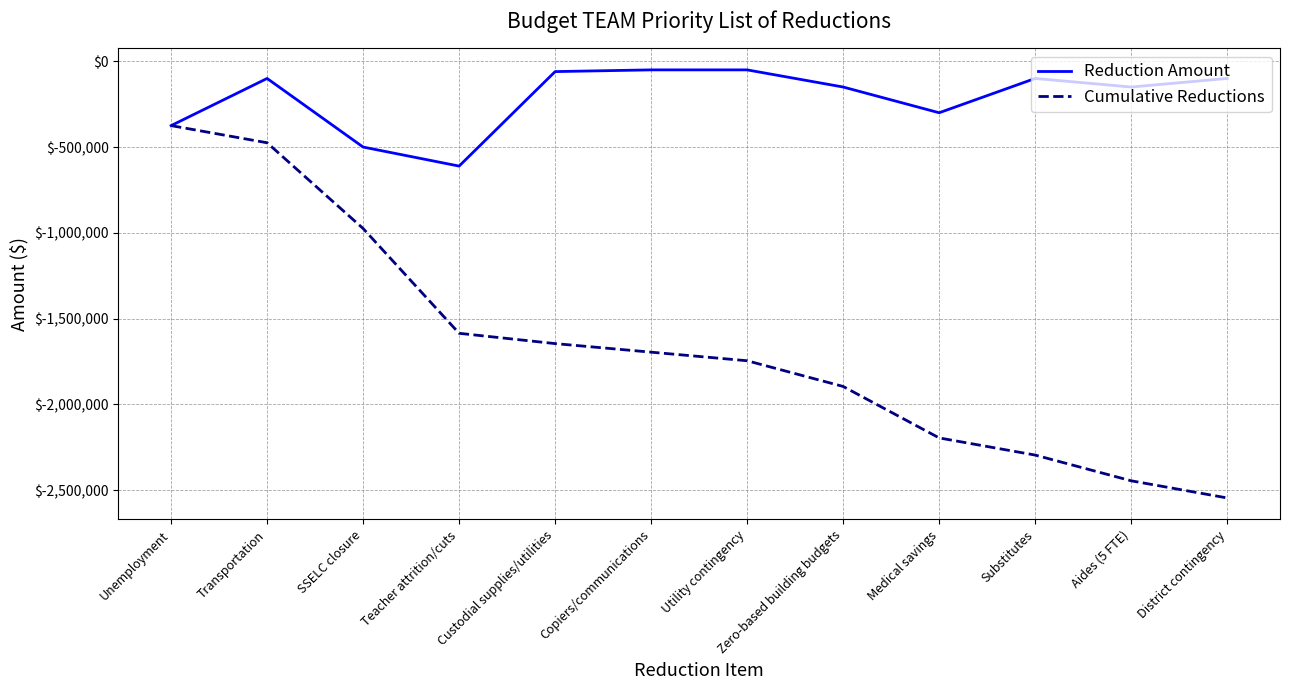

At which label does Cumulative Reductions reach its minimum?

District contingency